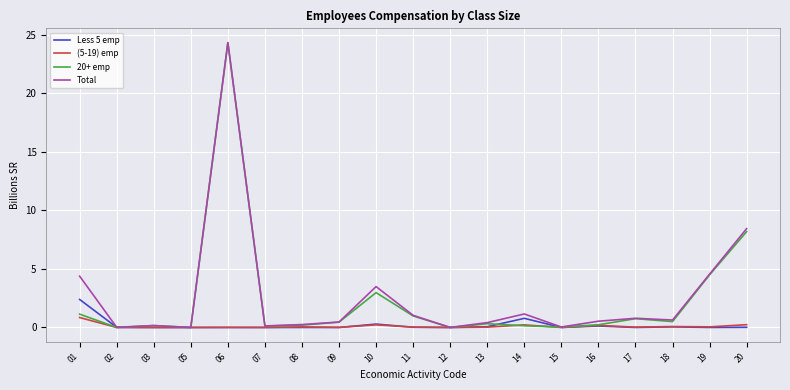

What are all the series names shown in the legend?

Less 5 emp, (5-19) emp, 20+ emp, Total